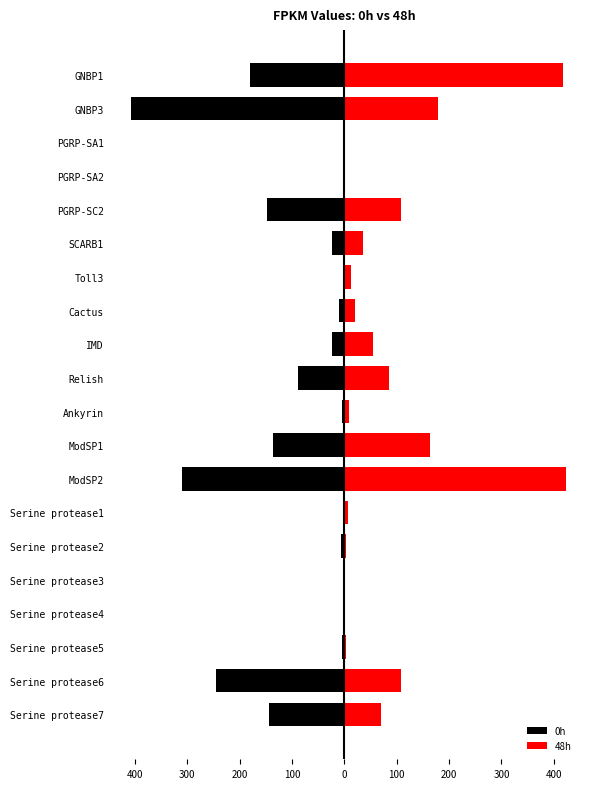

How many categories are shown in the chart?

20